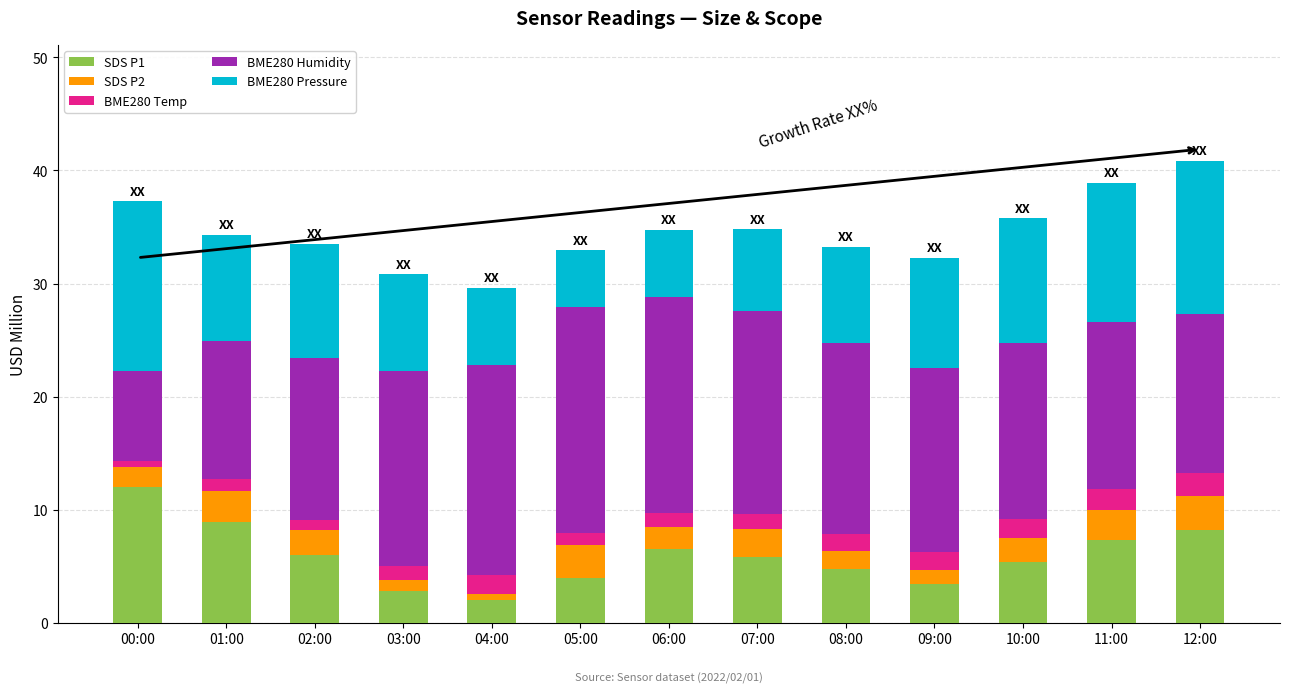

The value of SDS P1 at 07:00 is 5.8. True or false?

True